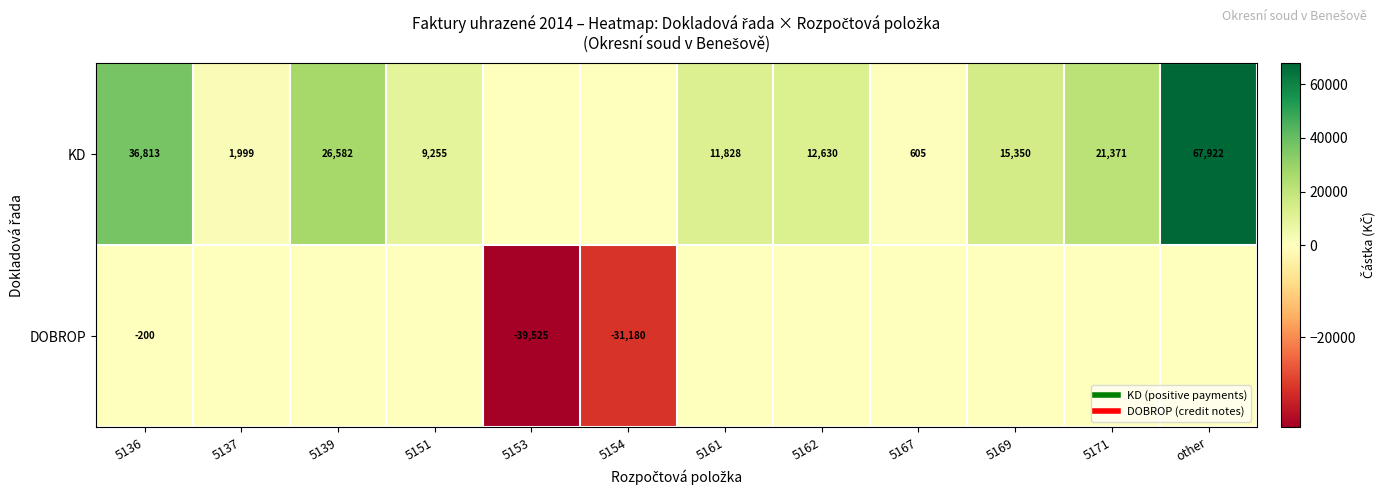

What is the greatest value displayed?

67922.0